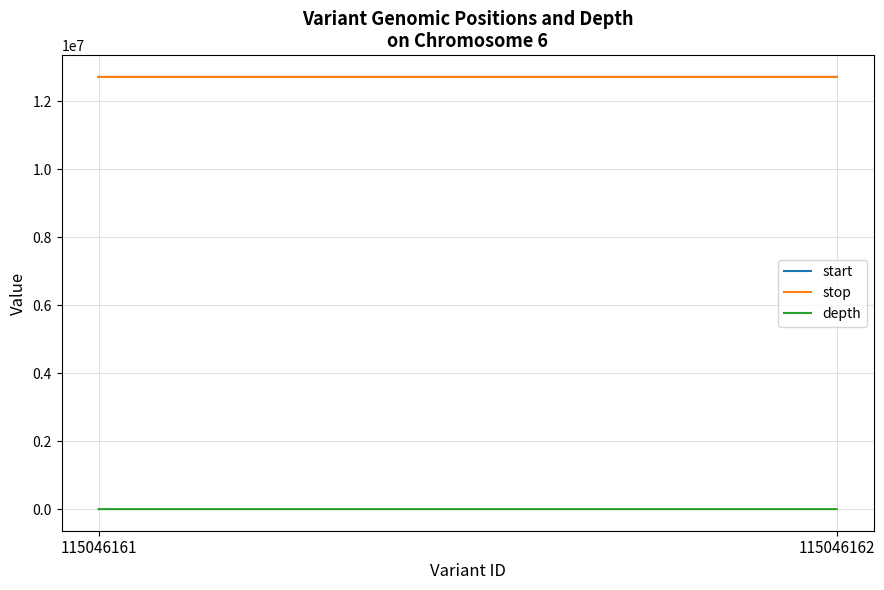

How many data points does each series have?

2